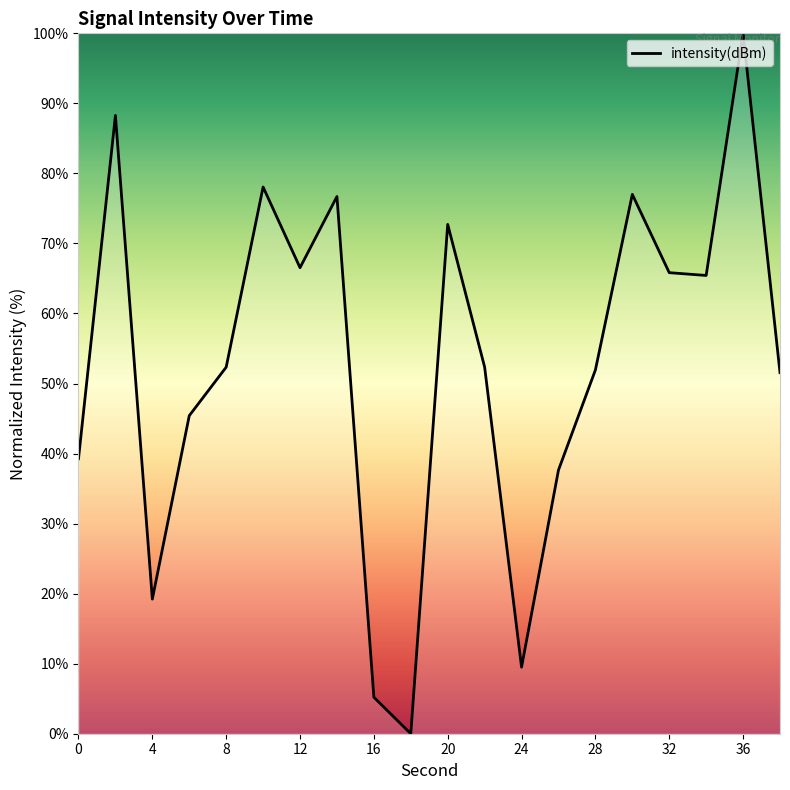

What is the maximum value shown in the chart?

100.0